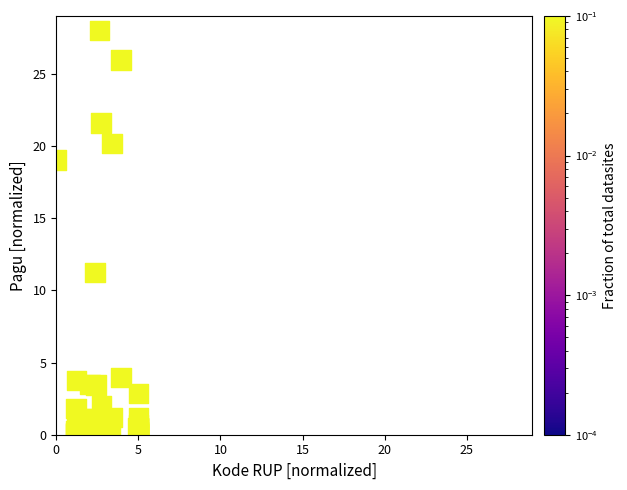

What Y value in the scatter plot is closest to 14?

11.2